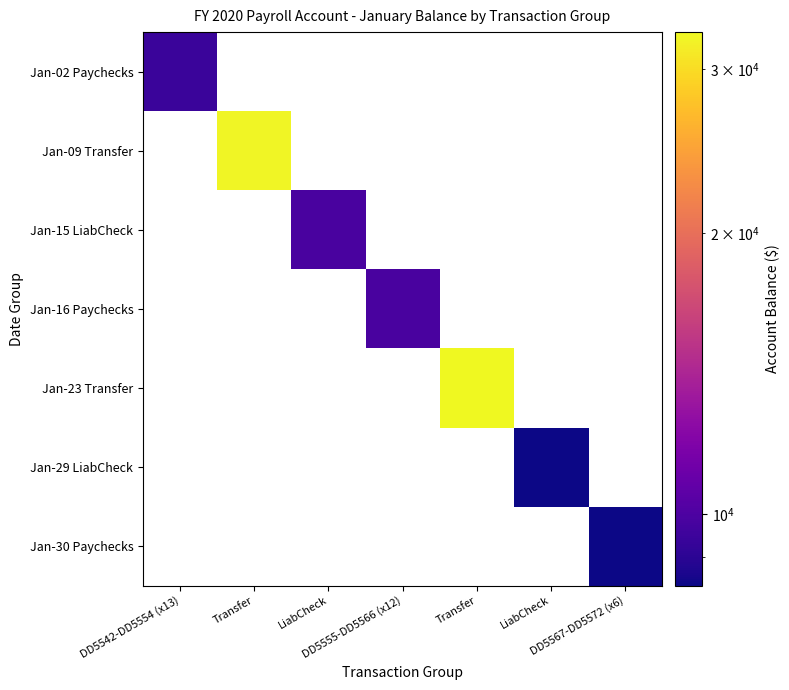

Is it true that Jan-23 Transfer equals 32870.3 at Transfer?

True